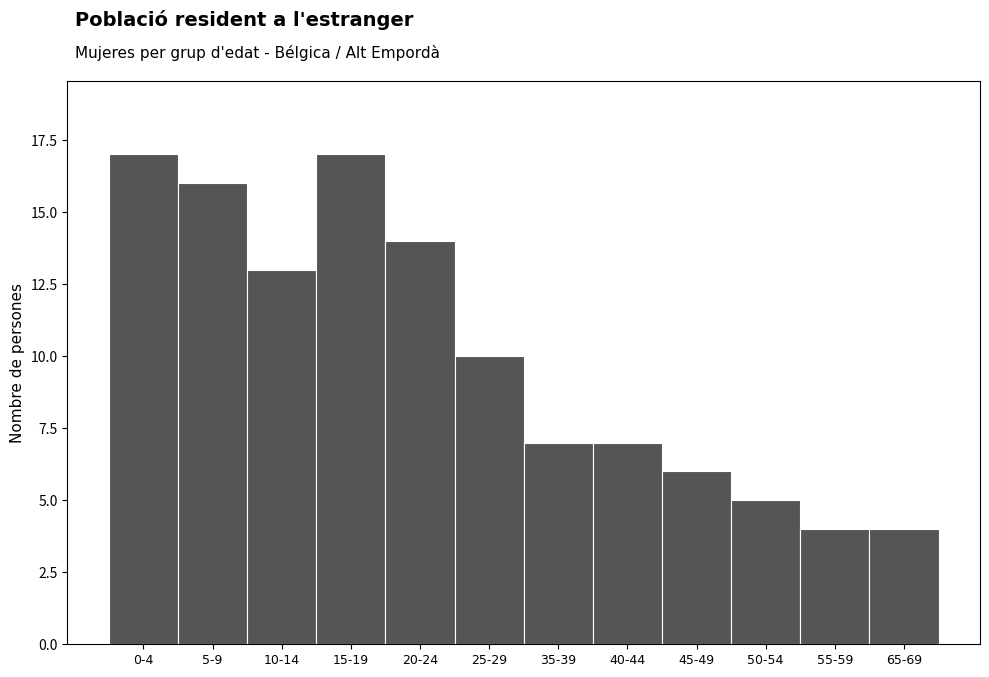

Reading left to right, extract all data points from this chart.

17	16	13	17	14	10	7	7	6	5	4	4